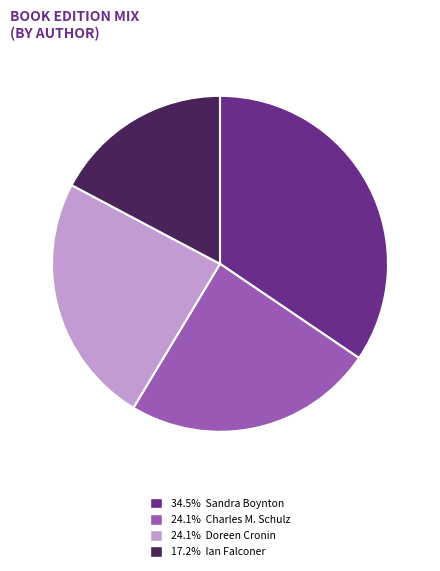

Is there a majority slice in this chart?

No